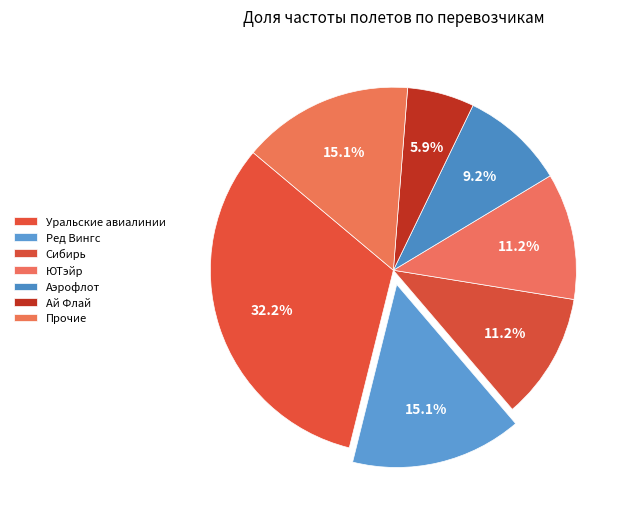

Which slice is the largest?

Уральские авиалинии